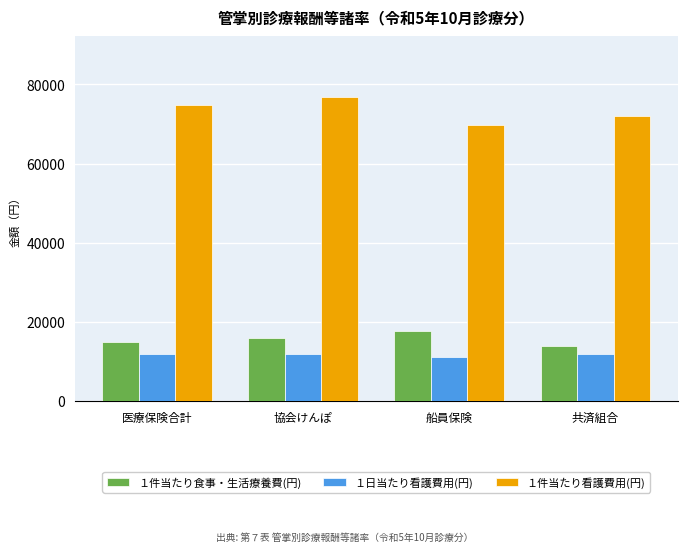

How many values in the １日当たり看護費用(円) series exceed 11913?

2